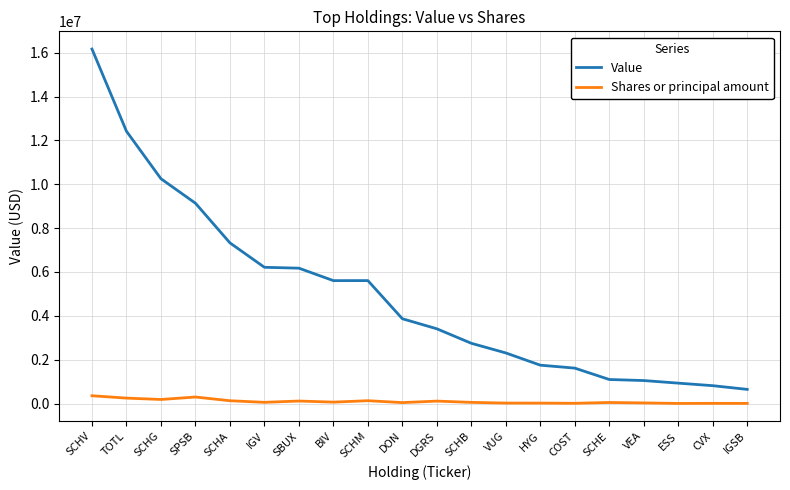

What is the greatest value displayed?

16166000